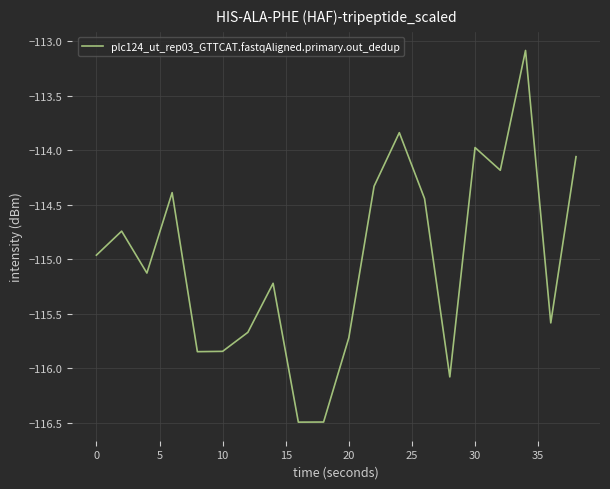

What is the difference between the maximum and minimum values?

3.4